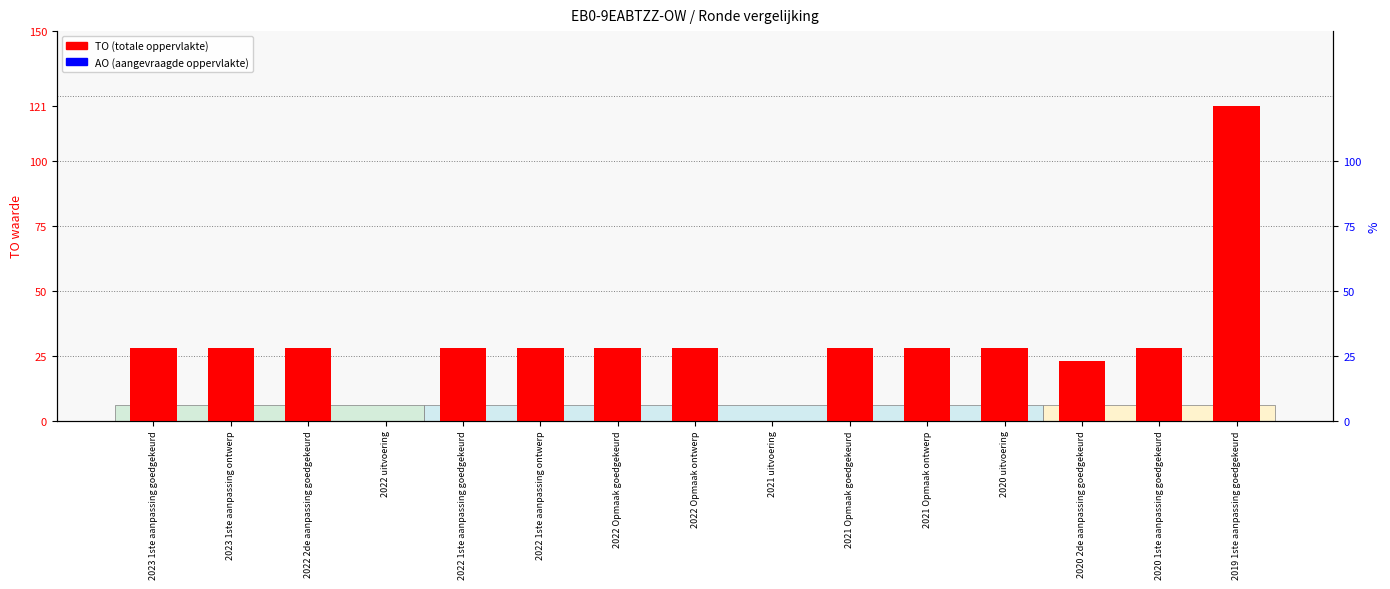

What is the label of the 3rd bar from the left?

2022 2de aanpassing goedgekeurd